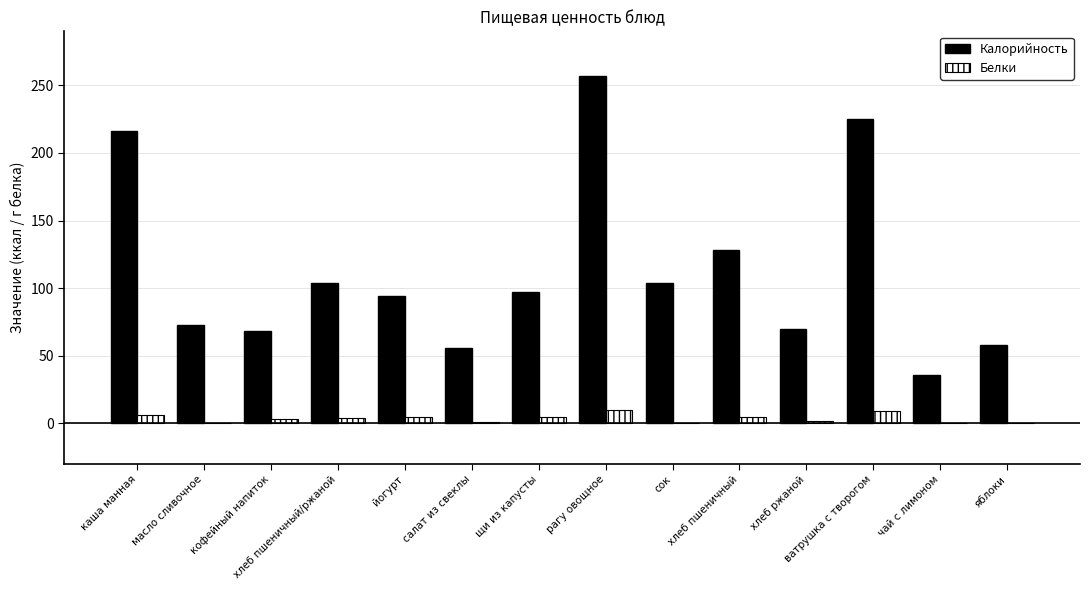

What is the maximum value for Калорийность?

257